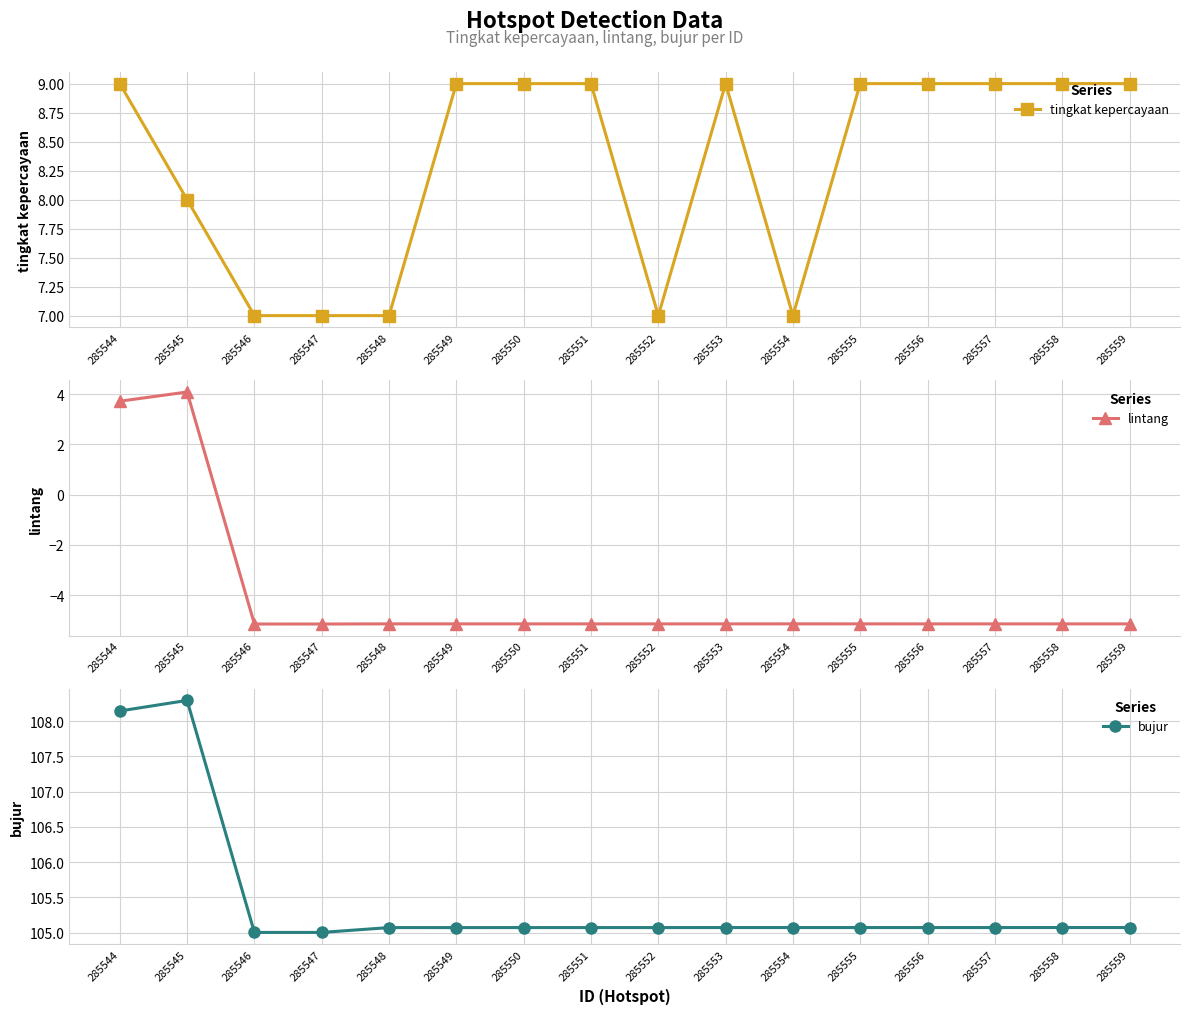

How many data points does each series have?

16